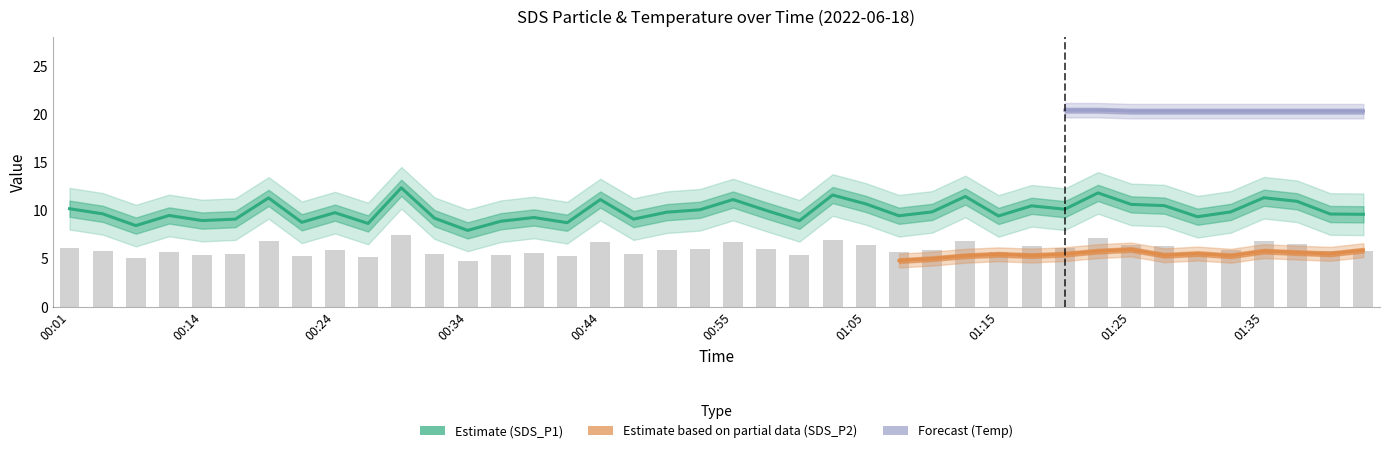

What is the label of the 27th bar from the right?

00:36